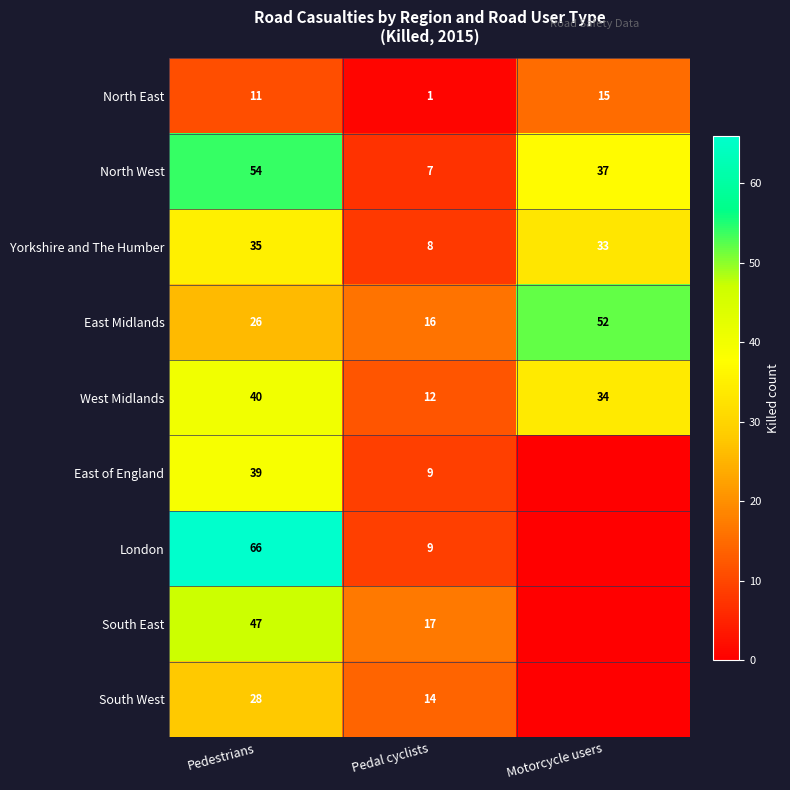

What is the difference between the highest and lowest values at Pedestrians?

55